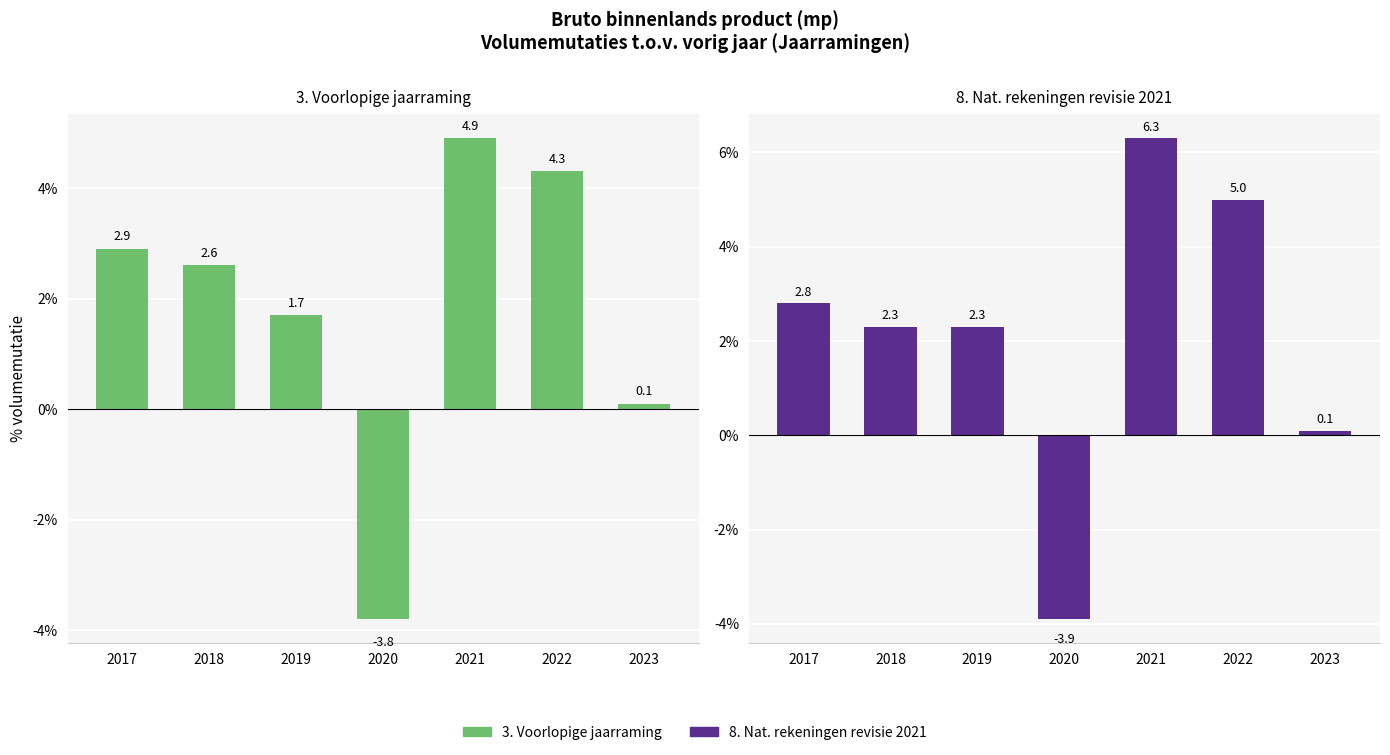

How many data points in 8. Nat. rekeningen revisie 2021 are less than 2?

2